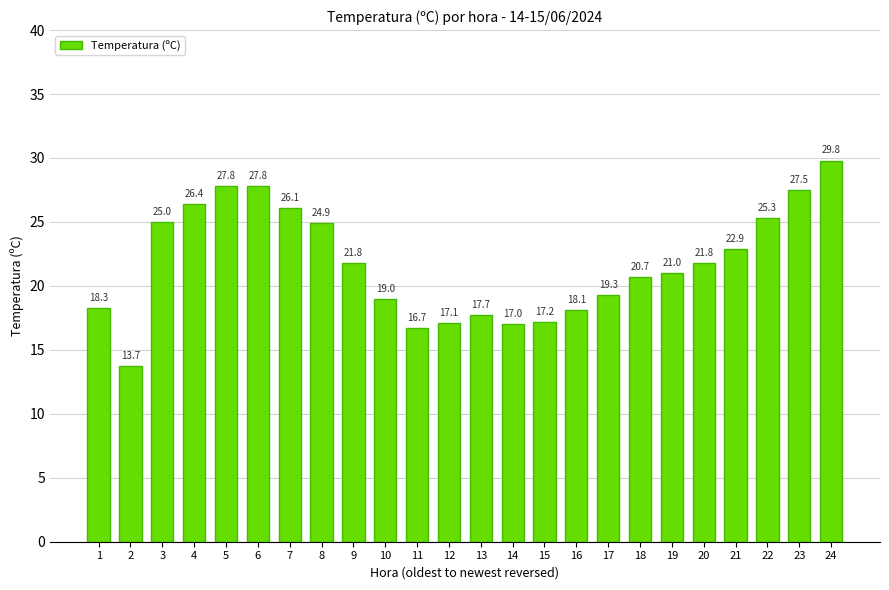

Where is the data nearest to the value 21?

19